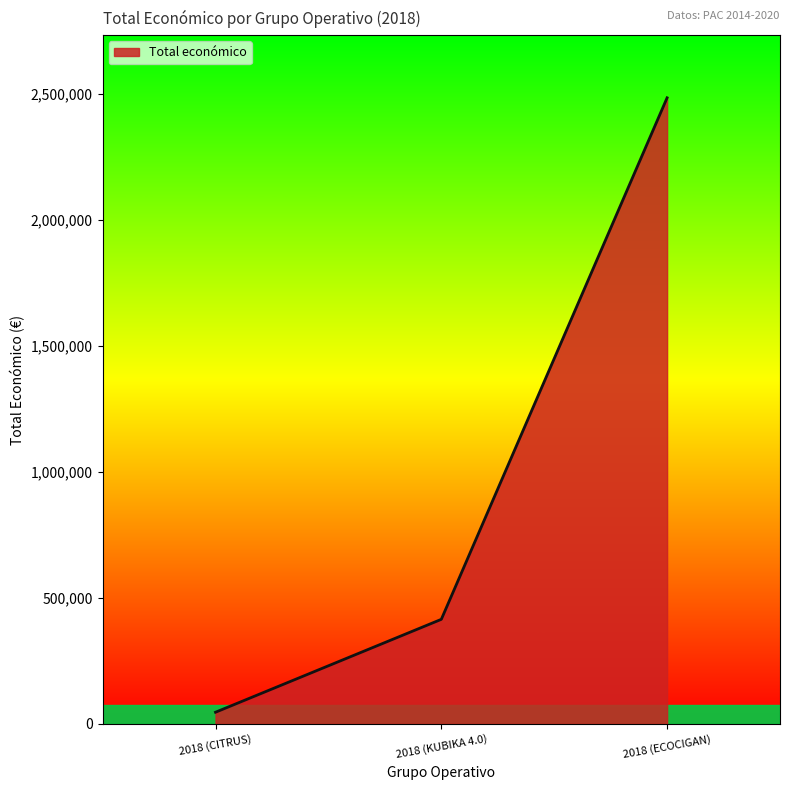

Reading left to right, list all the values displayed in this chart.

46300	414788	2483714